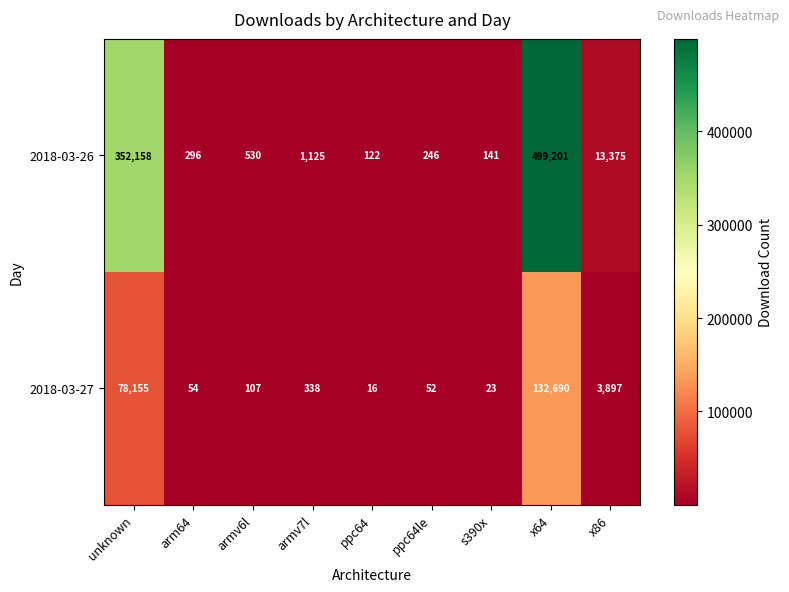

What is the sum of all 2018-03-26 values?

867194